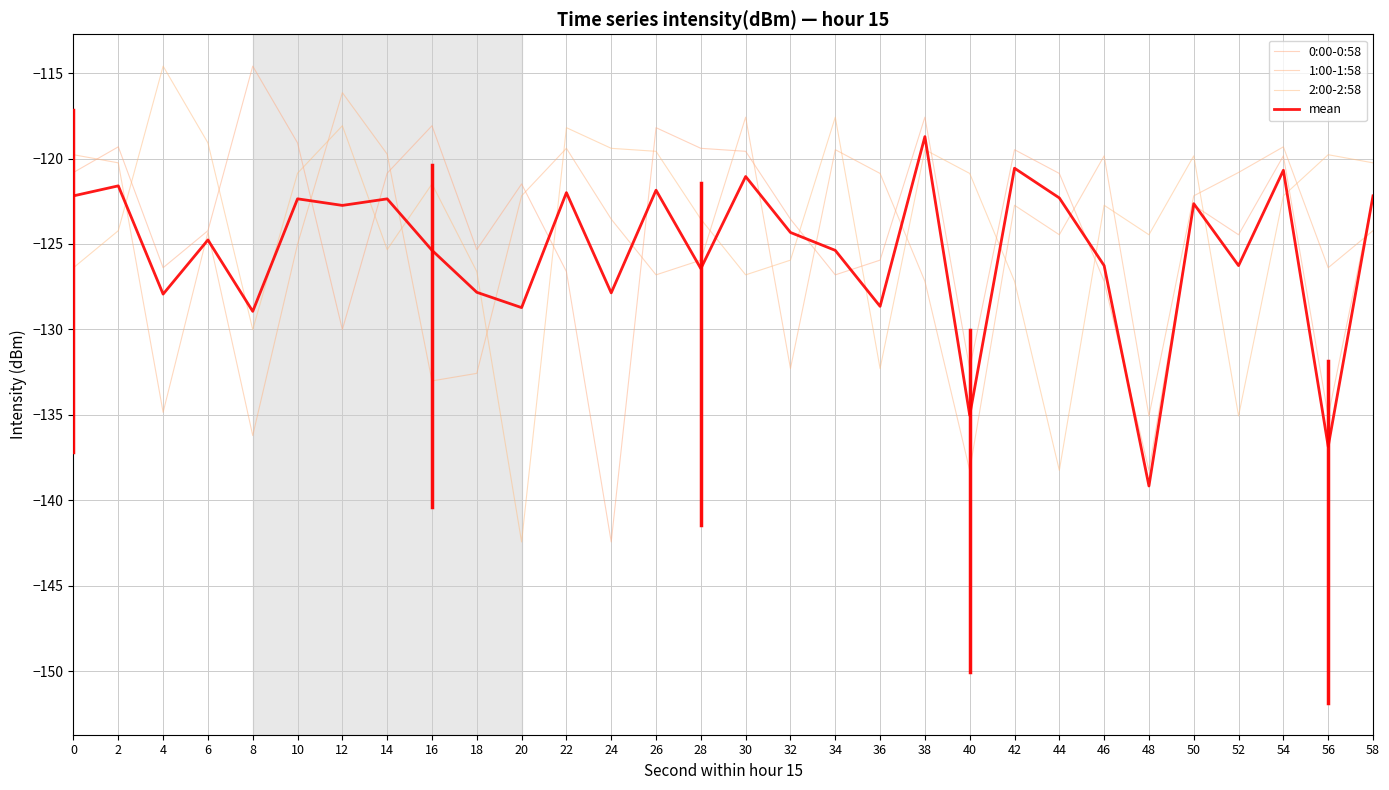

What is the difference between the maximum and minimum values in the 1:00-1:58 series?

22.1